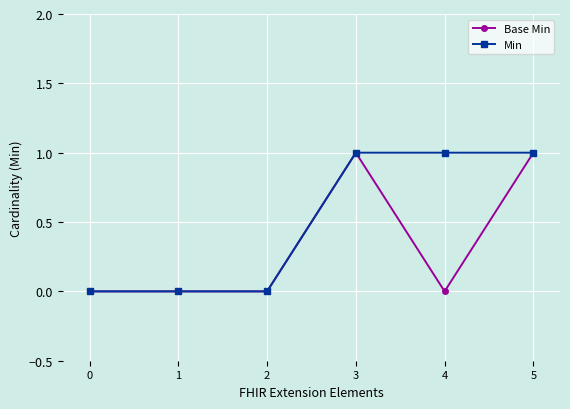

Is the value of Base Min at 5 greater than the value of Min at 2?

Yes